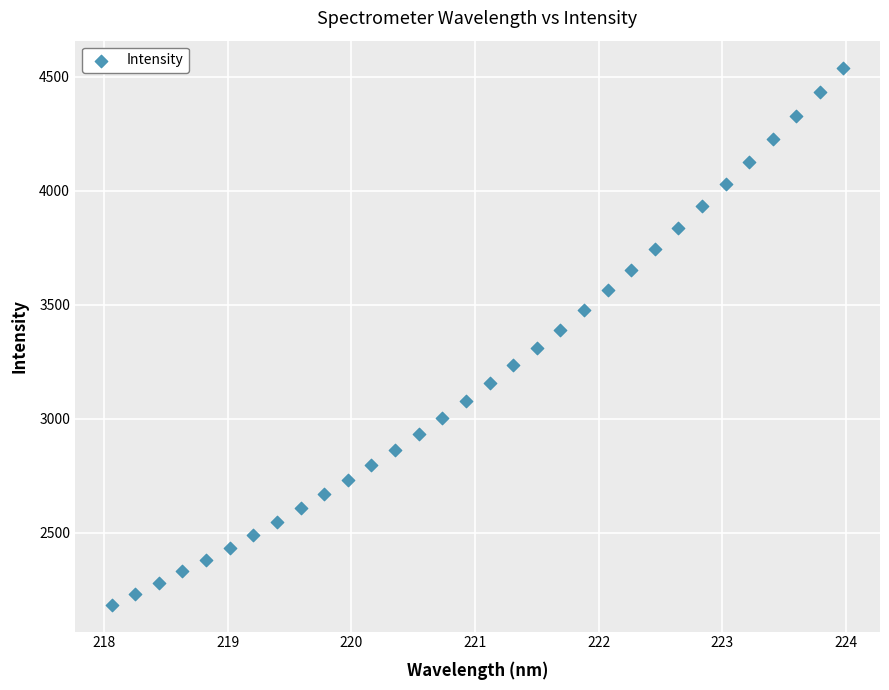

What is the range of Y values (max minus min)?

2356.9